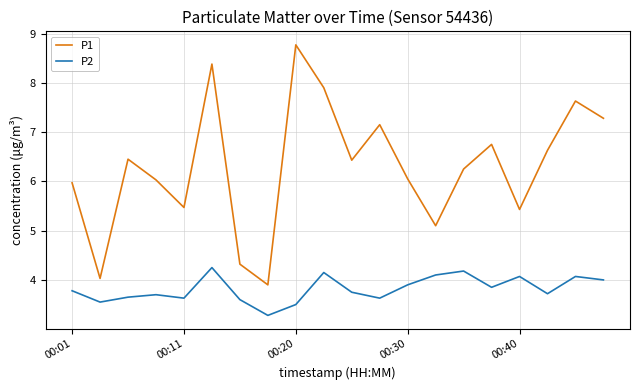

True or false: P1 and P2 cross at least once.

False